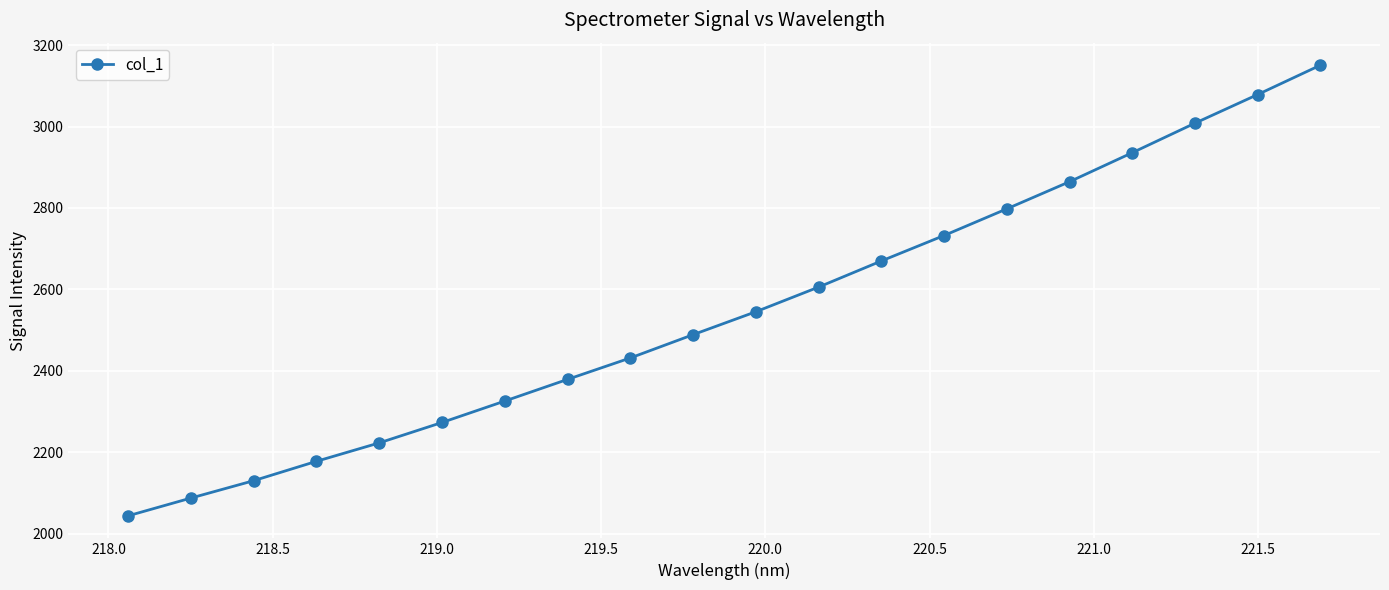

What is the value of the 8th point from the left?

2379.0